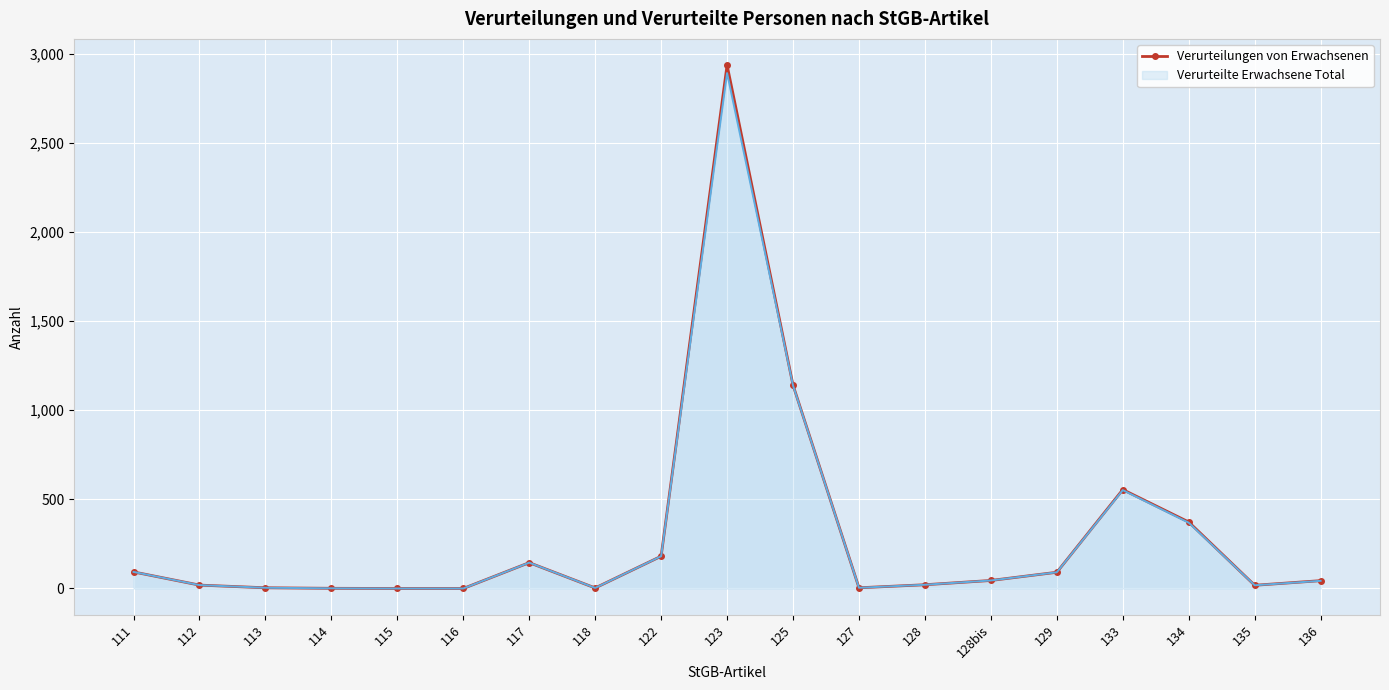

True or false: Verurteilte Erwachsene Total has a value of 0 at 116.

True